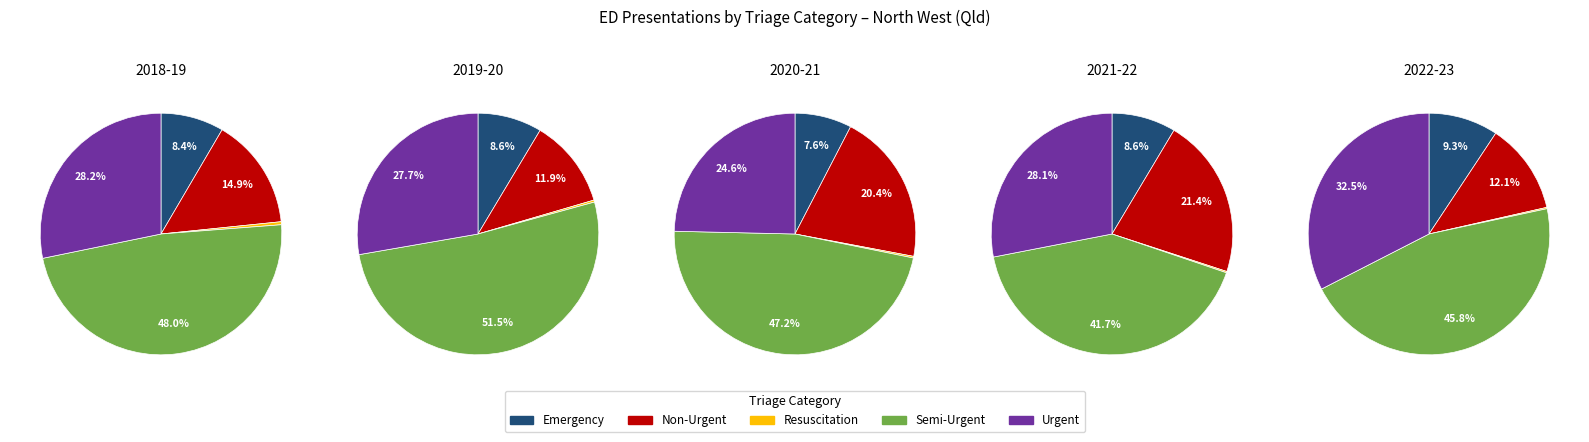

Is there a majority slice in this chart?

No